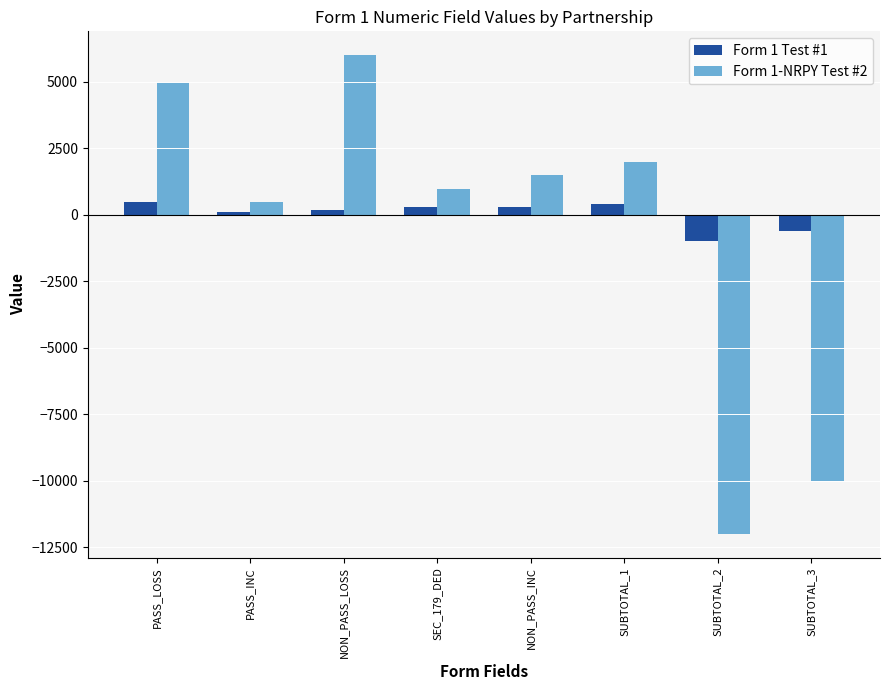

What are all the series names shown in the legend?

Form 1 Test #1, Form 1-NRPY Test #2